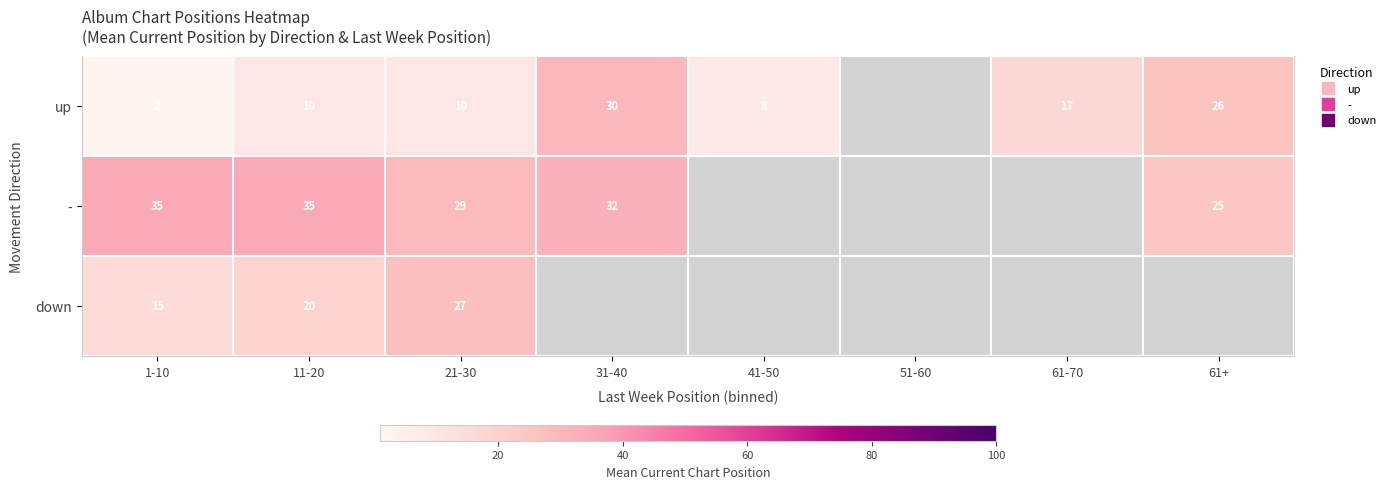

What is the smallest value displayed?

2.3